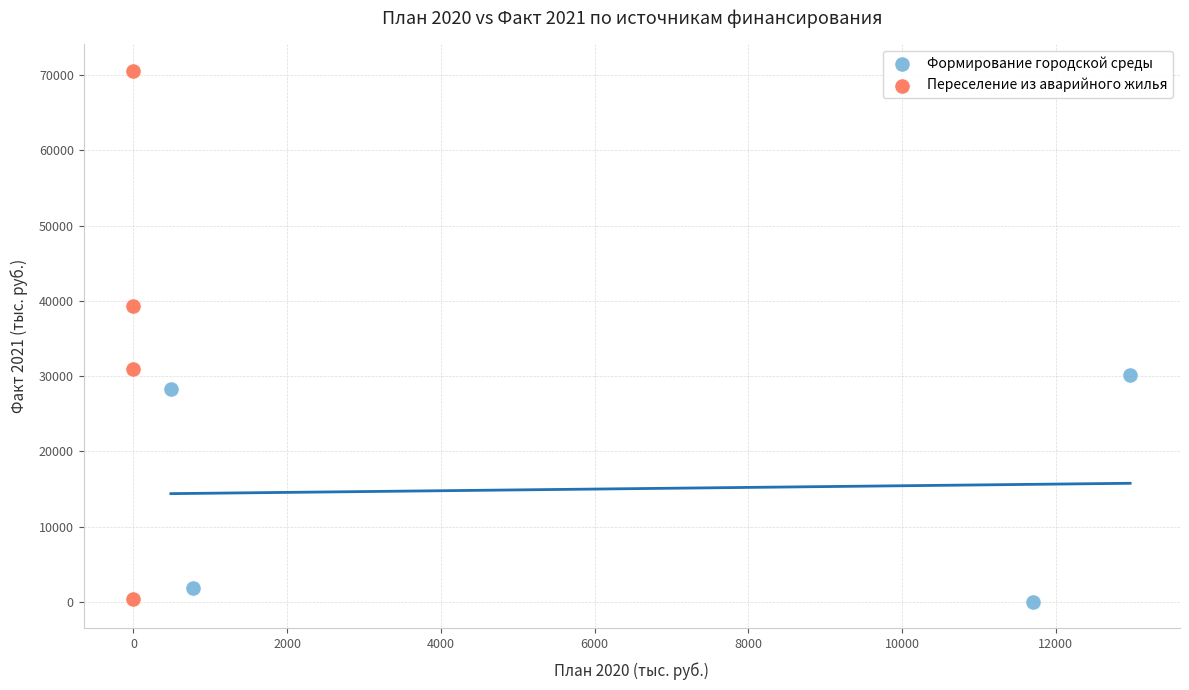

Which series contains the highest Y value?

Переселение из аварийного жилья